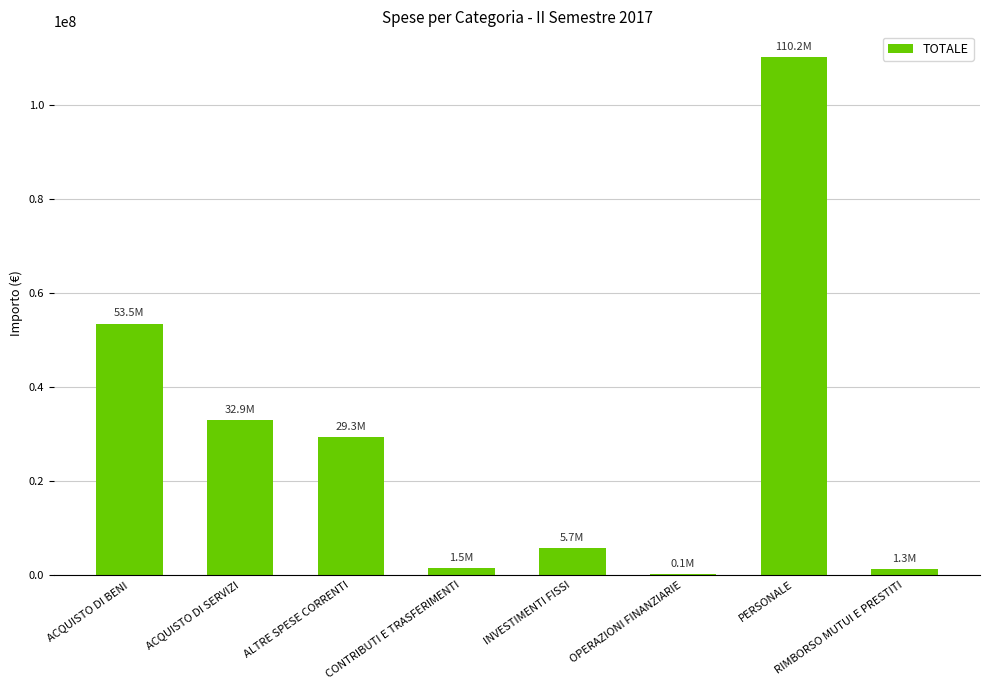

What is the change in value from ACQUISTO DI BENI to ALTRE SPESE CORRENTI?

-24203475.4